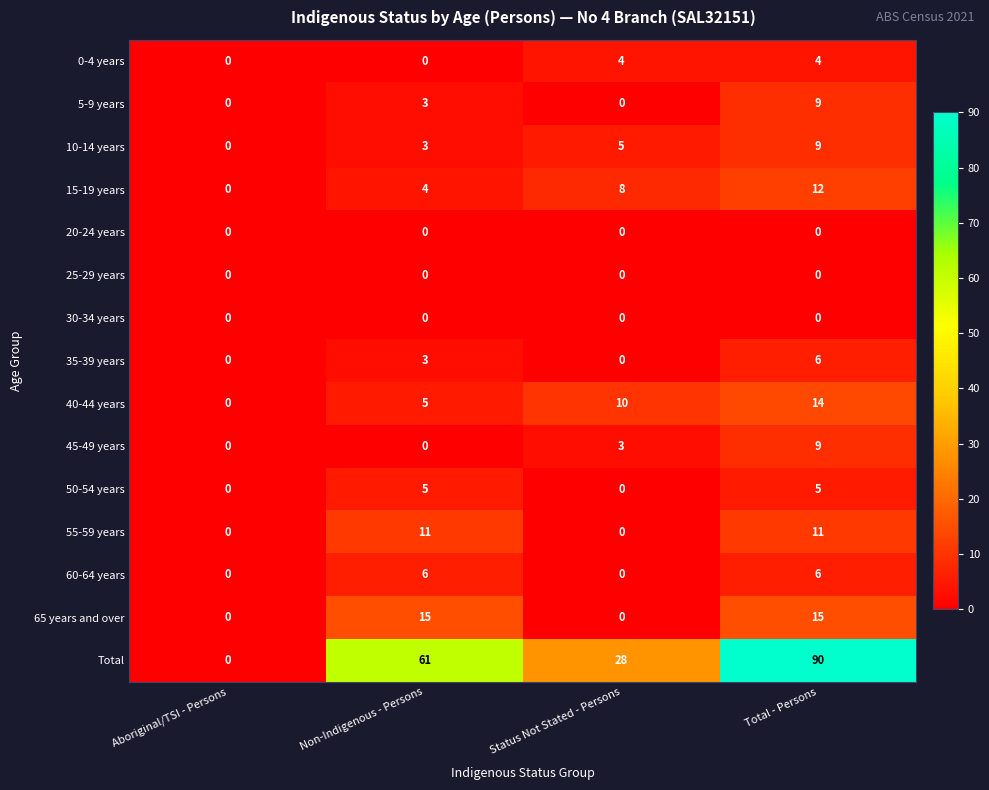

How many series are shown in this chart?

15